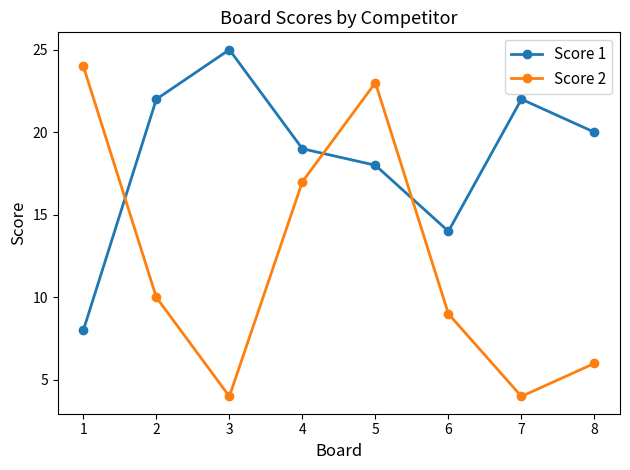

At which category does Score 2 reach its first local valley?

3